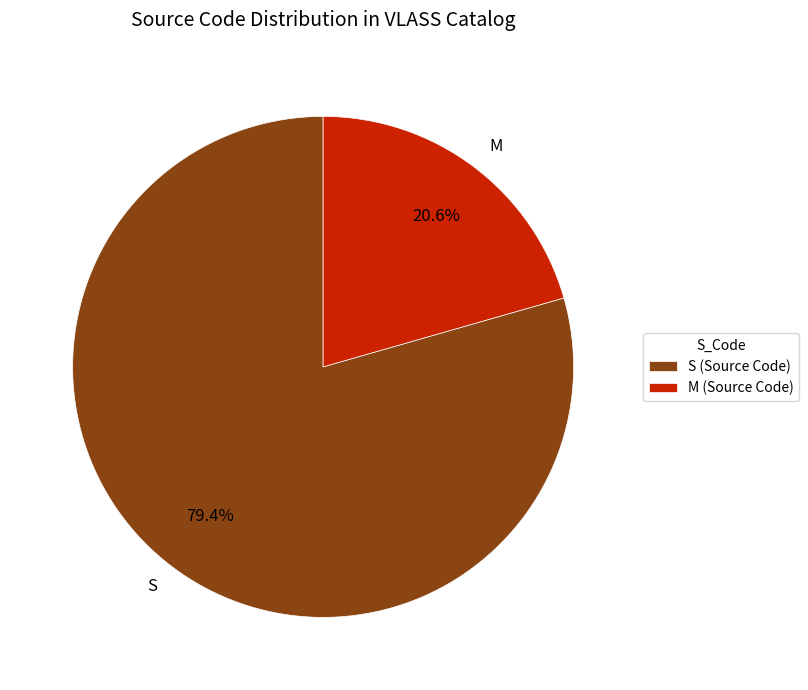

To the nearest percent, what is the average slice percentage?

50%